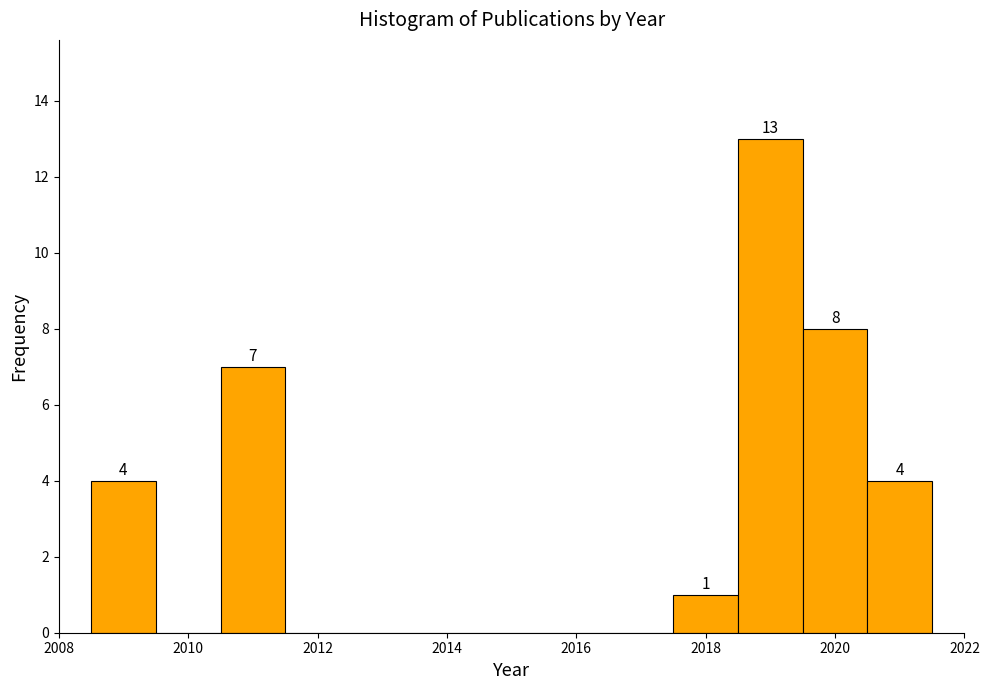

Which range on the x-axis has the tallest bar?

2018.5 to 2019.5